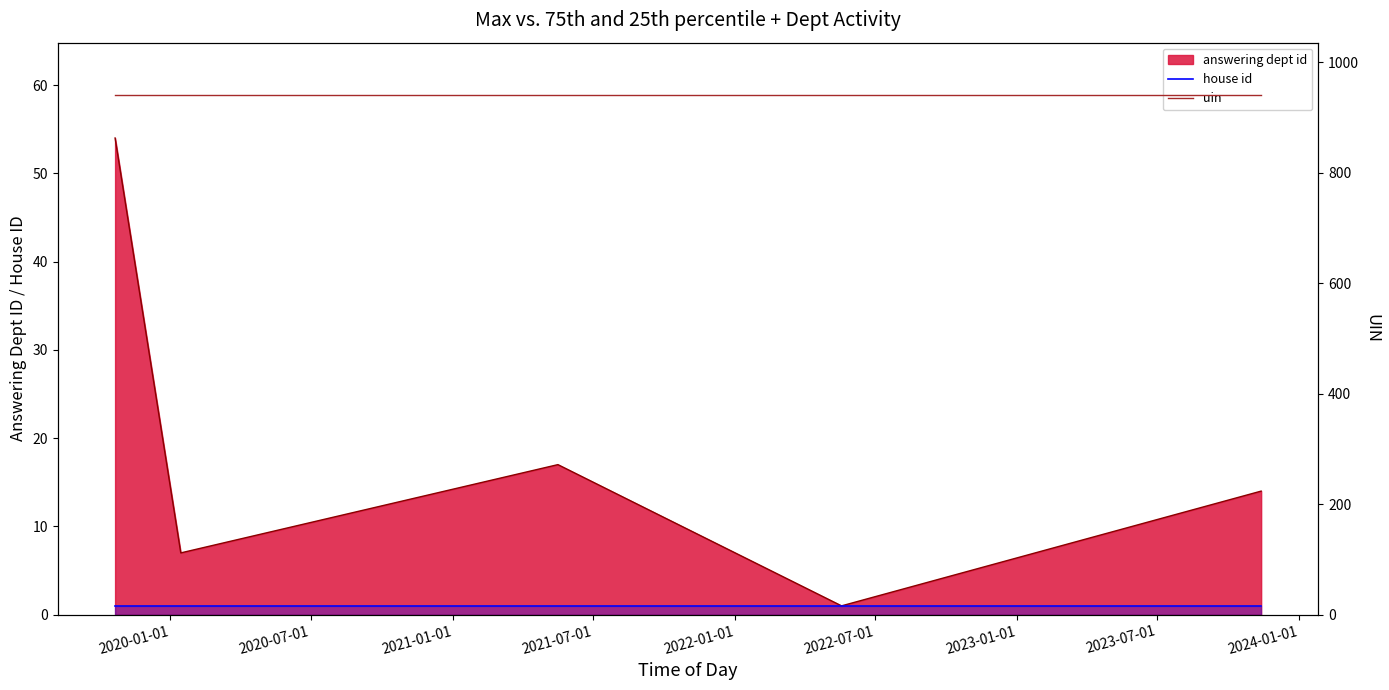

What is the highest value of the answering dept id series?

54